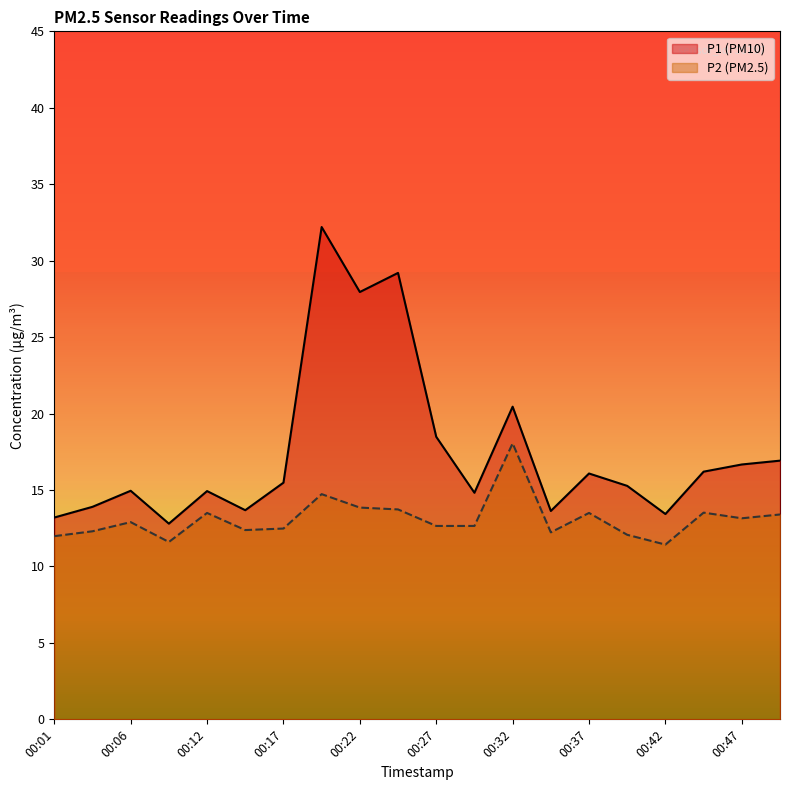

How many values in the P2 series exceed 12?

17